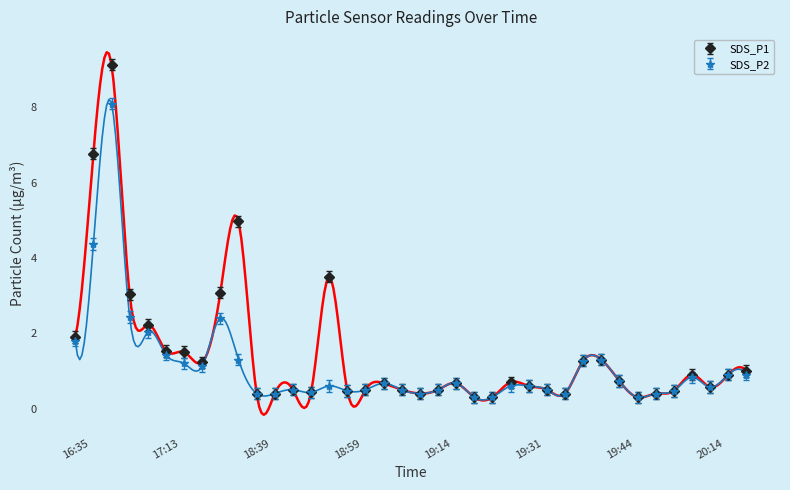

True or false: SDS_P2 and SDS_P1 cross at least once.

False